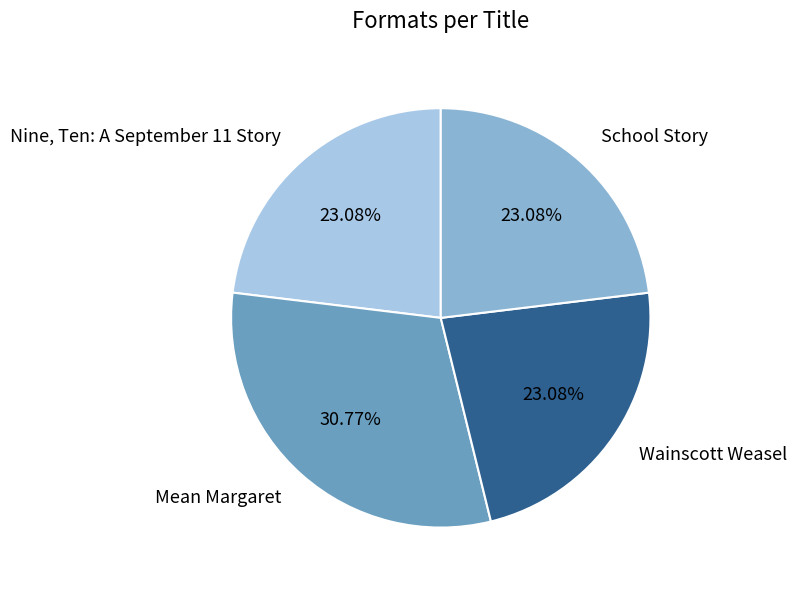

To the nearest percent, what portion does Mean Margaret represent?

31%